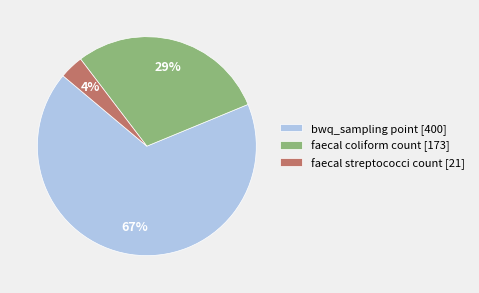

What is the largest slice in the pie chart?

bwq_sampling point [400]